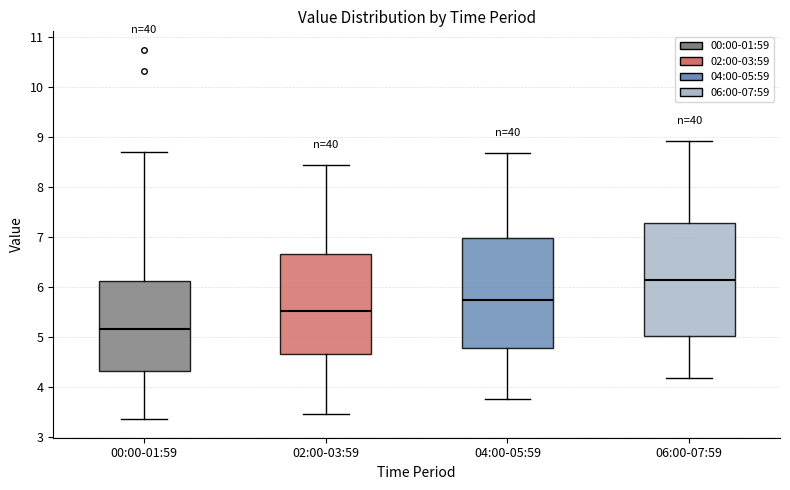

Which box's median line is the lowest?

00:00-01:59